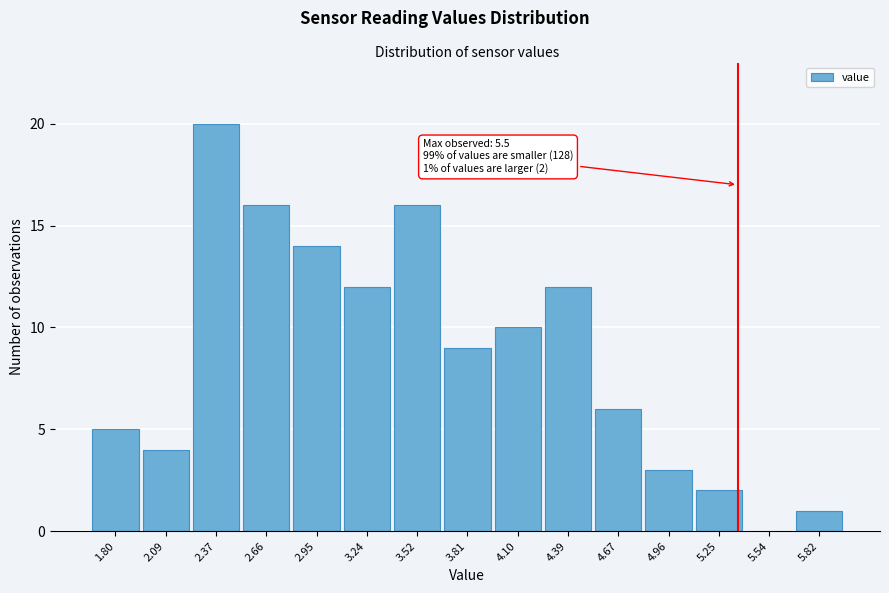

Reading left to right, what are all the values shown in this chart?

1.80=5	2.09=4	2.37=20	2.66=16	2.95=14	3.24=12	3.52=16	3.81=9	4.10=10	4.39=12	4.67=6	4.96=3	5.25=2	5.54=0	5.82=1